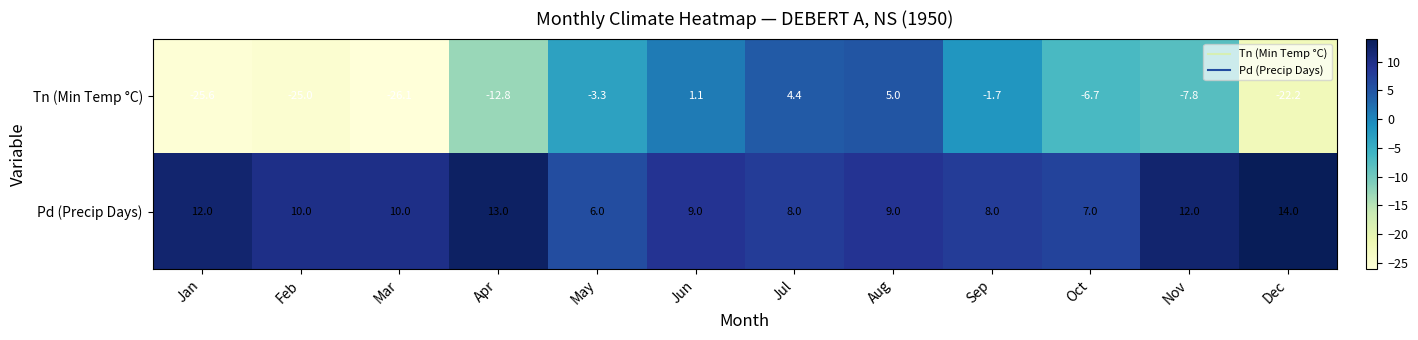

How many series are shown in this chart?

2